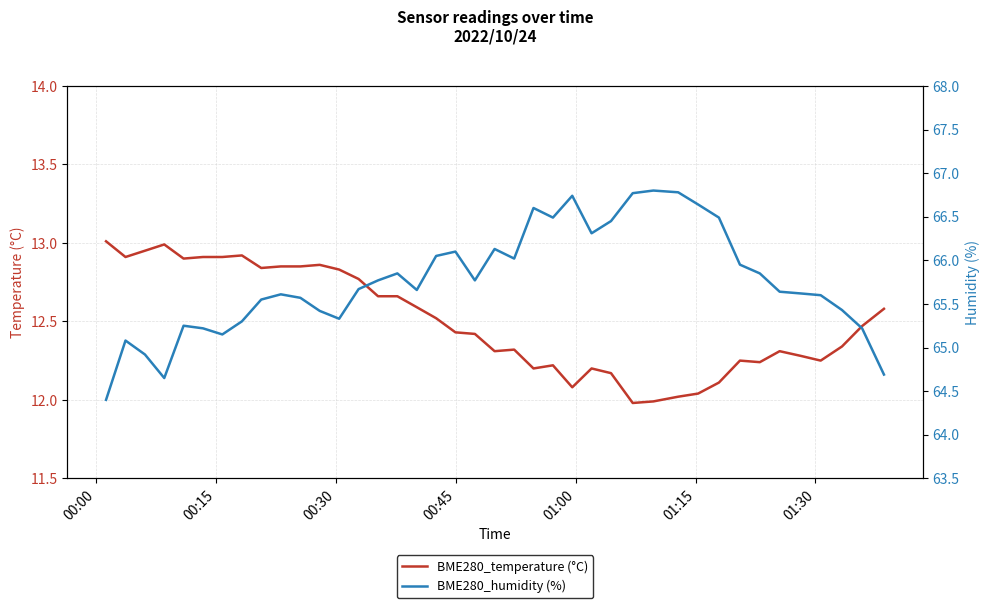

True or false: BME280_humidity (%) and BME280_temperature (°C) cross at least once.

False